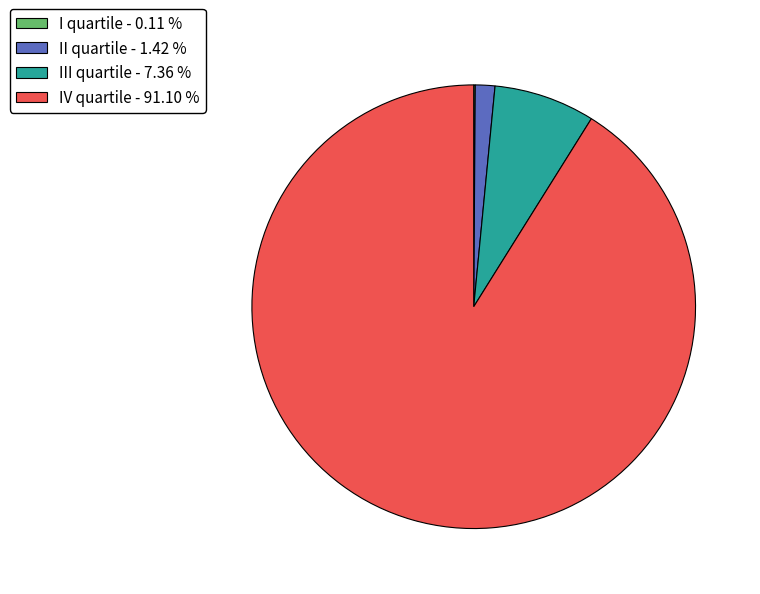

Is there any slice that represents more than half of the pie?

Yes